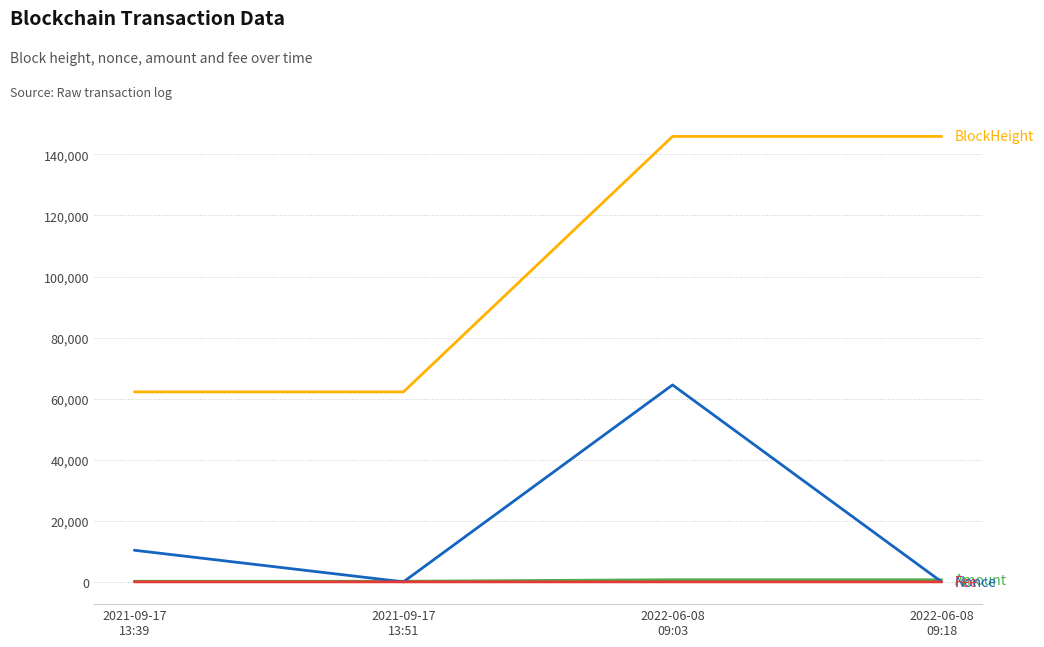

What position from the right is 2021-09-17
13:51?

3